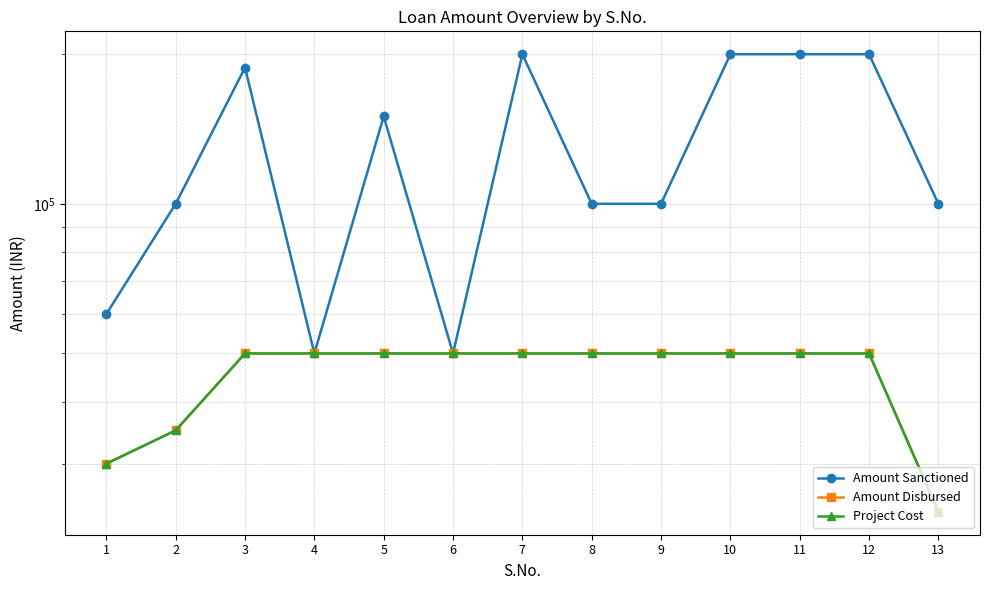

What are all the series names shown in the legend?

Amount Sanctioned, Amount Disbursed, Project Cost